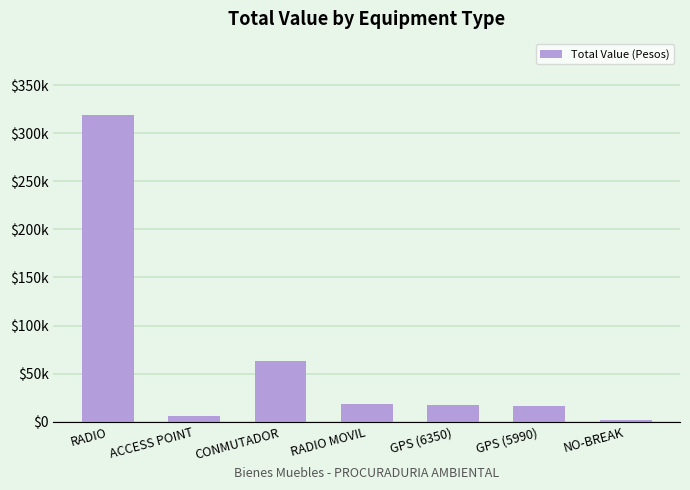

Is it true that the value at GPS (6350) is 17800.0?

True